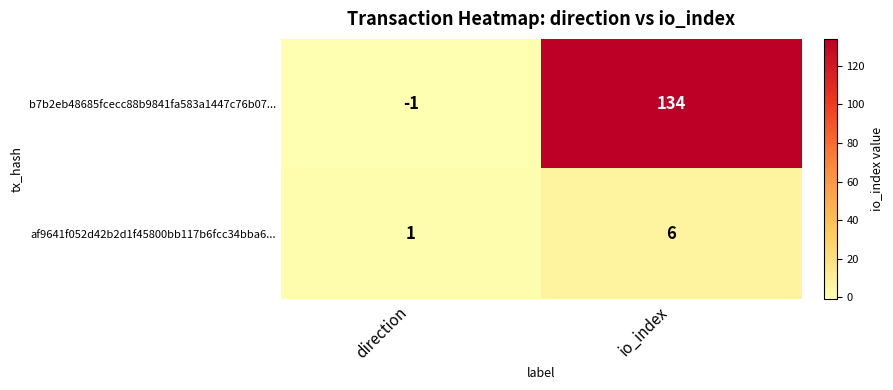

What is the sum of the b7b2eb48685fcecc88b9841fa583a1447c76b07... values at io_index and direction?

133